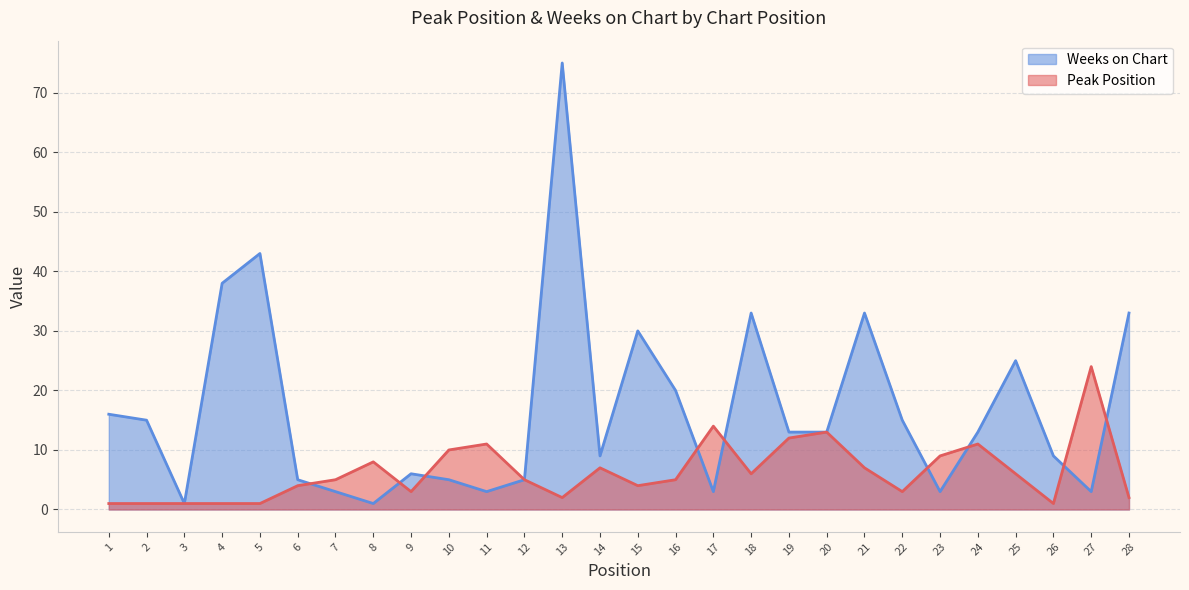

Which series has the largest total across all categories?

Weeks on Chart